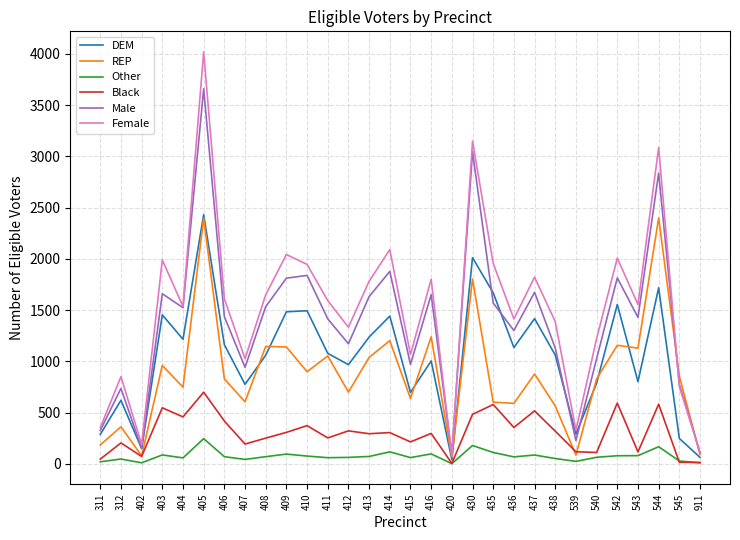

Between 436 and 542, which series saw the biggest shift?

Female